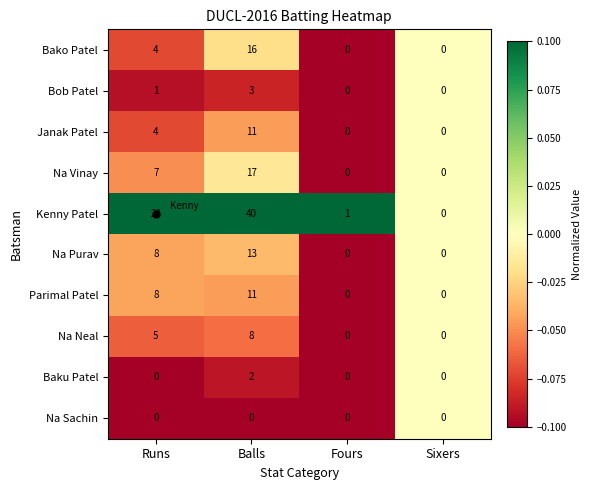

Which category has the highest value in the Na Purav series?

Balls